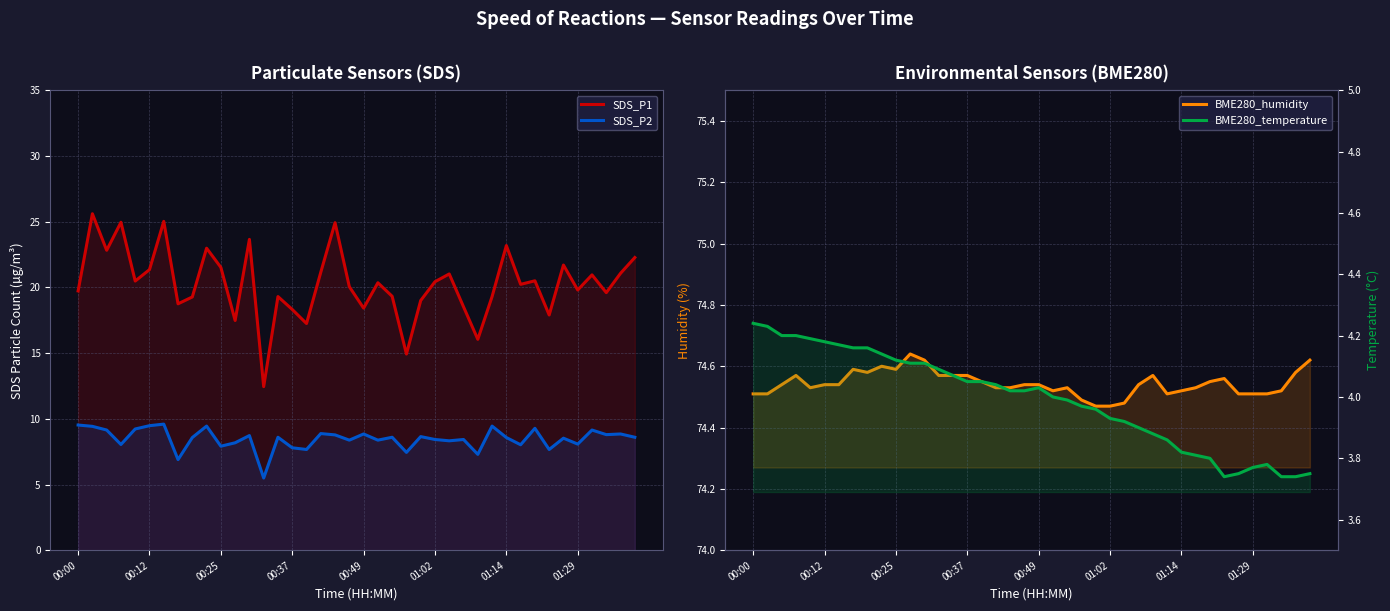

Between 00:25 and 17, which series saw the biggest shift?

SDS_P1